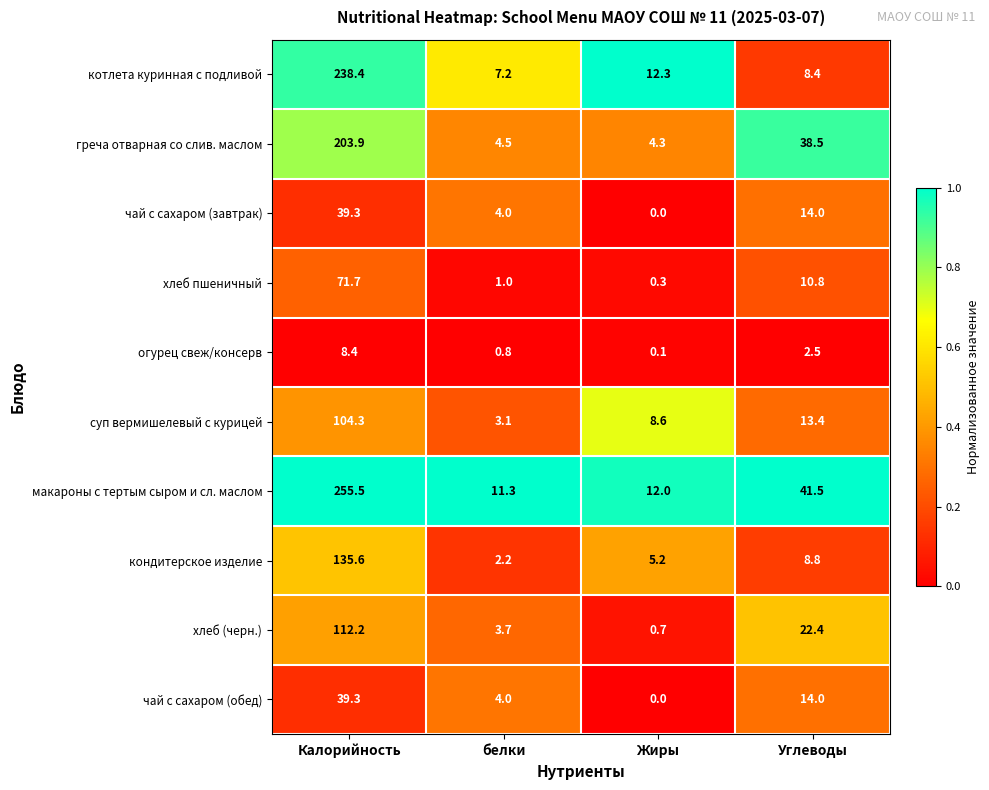

At which label does хлеб пшеничный reach its peak?

Калорийность